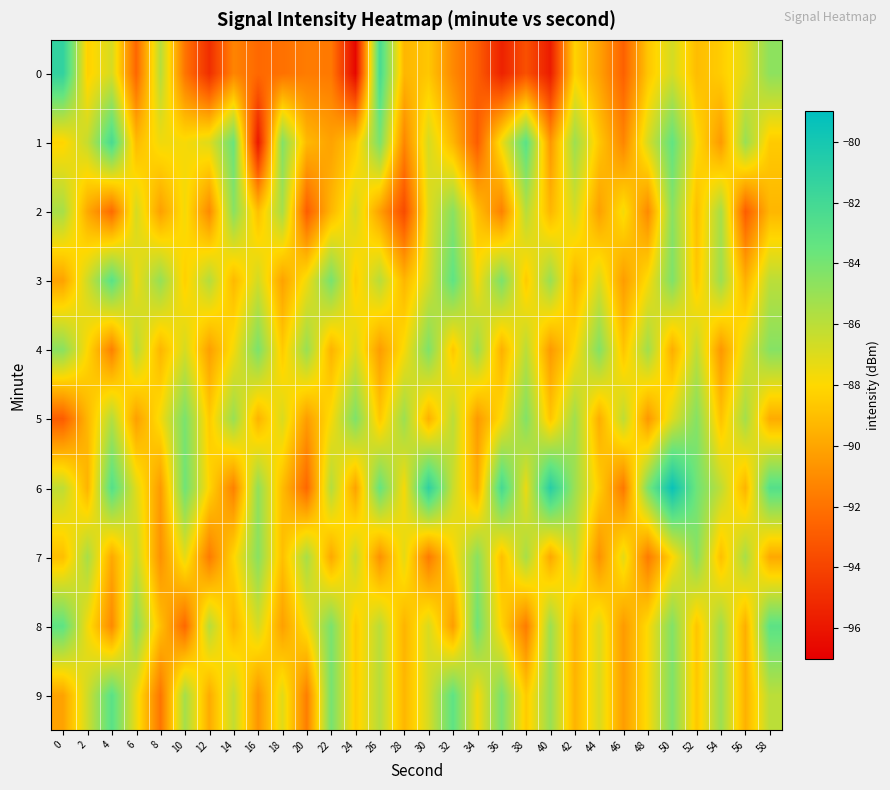

Which category has the highest value across all series?

50